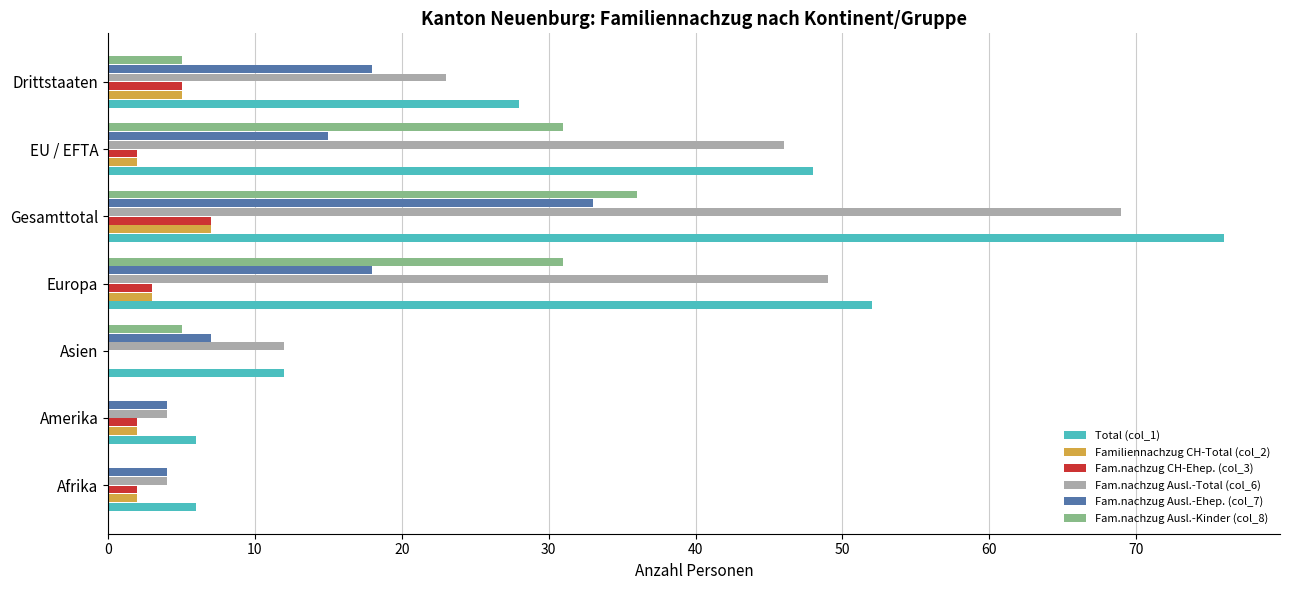

What is the greatest value displayed?

76